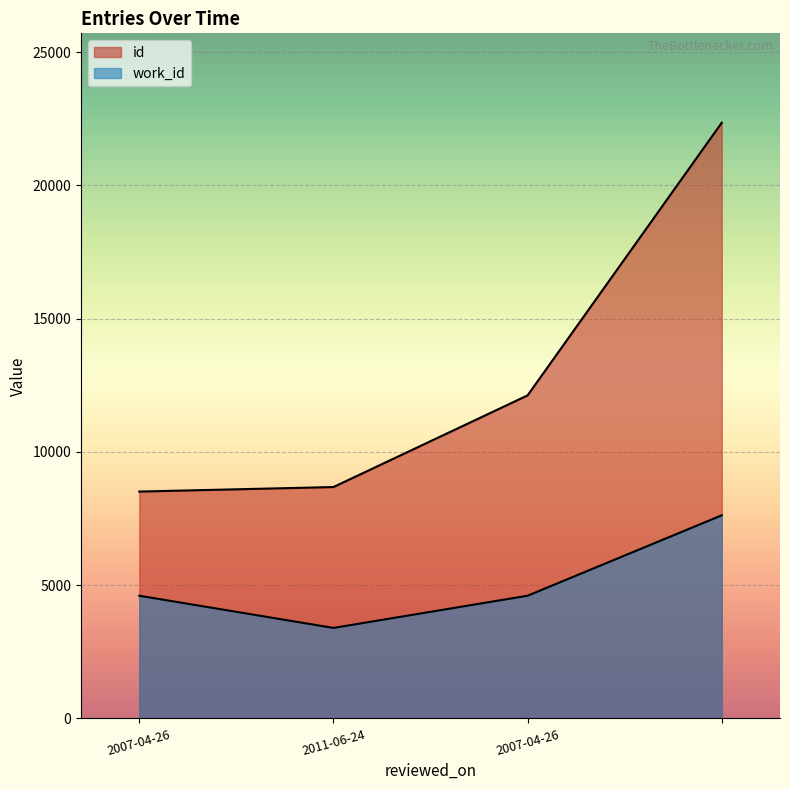

What are all the series names shown in the legend?

id, work_id